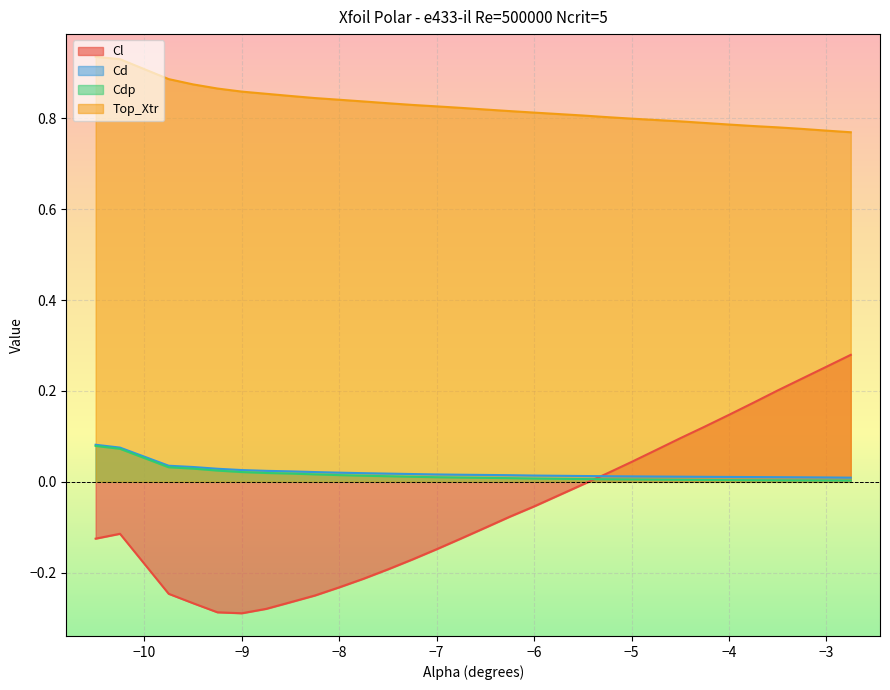

What value does the Top_Xtr series have at -4.25?

0.8